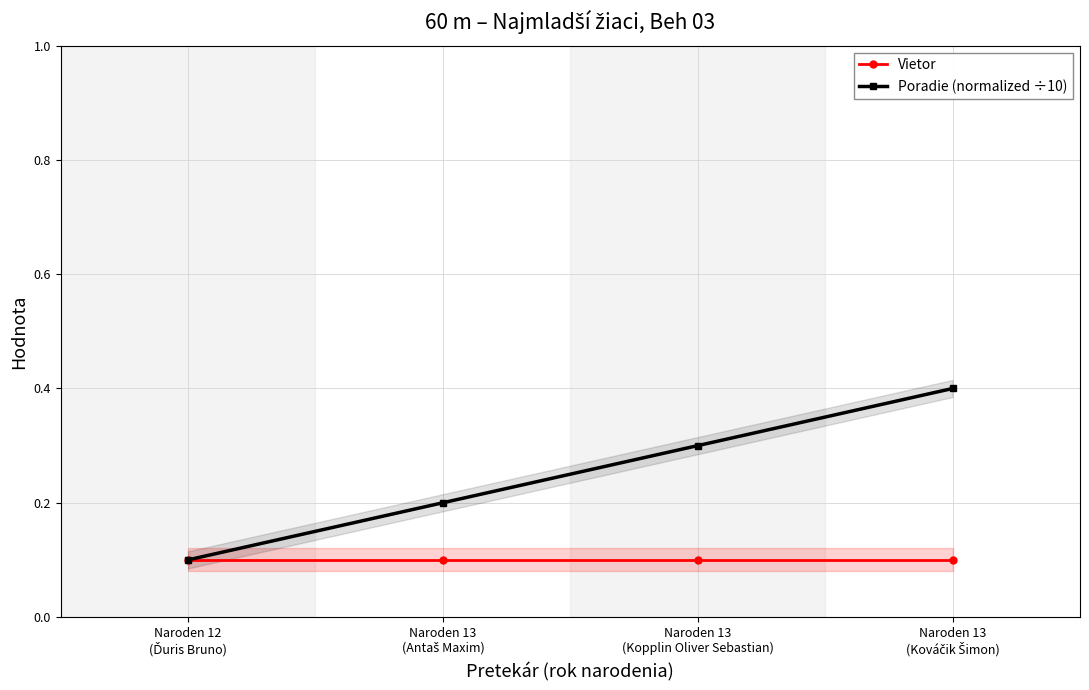

Between Naroden 13
(Antaš Maxim) and Naroden 12
(Ďuris Bruno), which is larger?

Naroden 13
(Antaš Maxim)